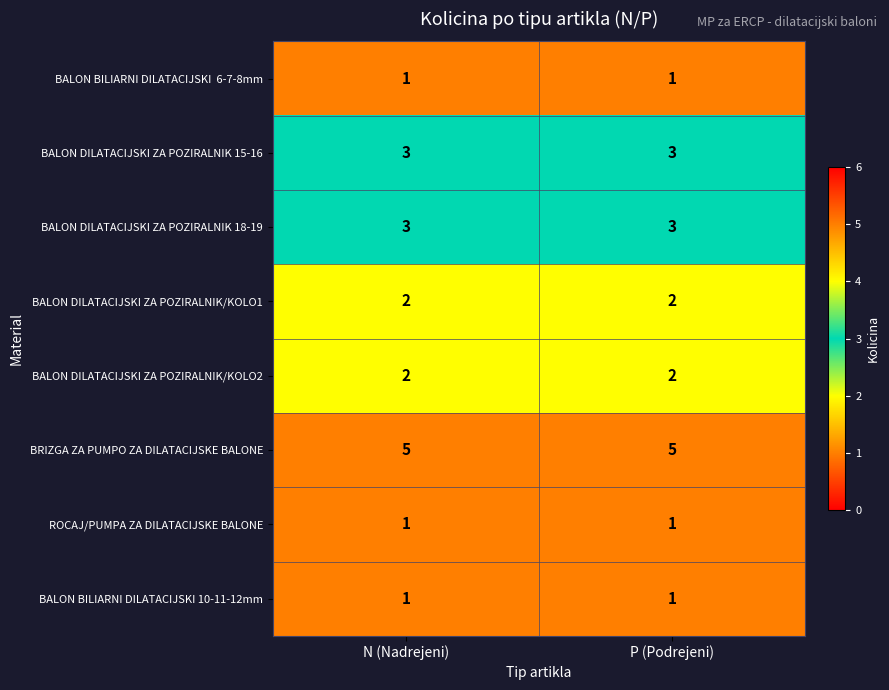

What is the sum of the BALON DILATACIJSKI ZA POZIRALNIK 18-19 values at P (Podrejeni) and N (Nadrejeni)?

6